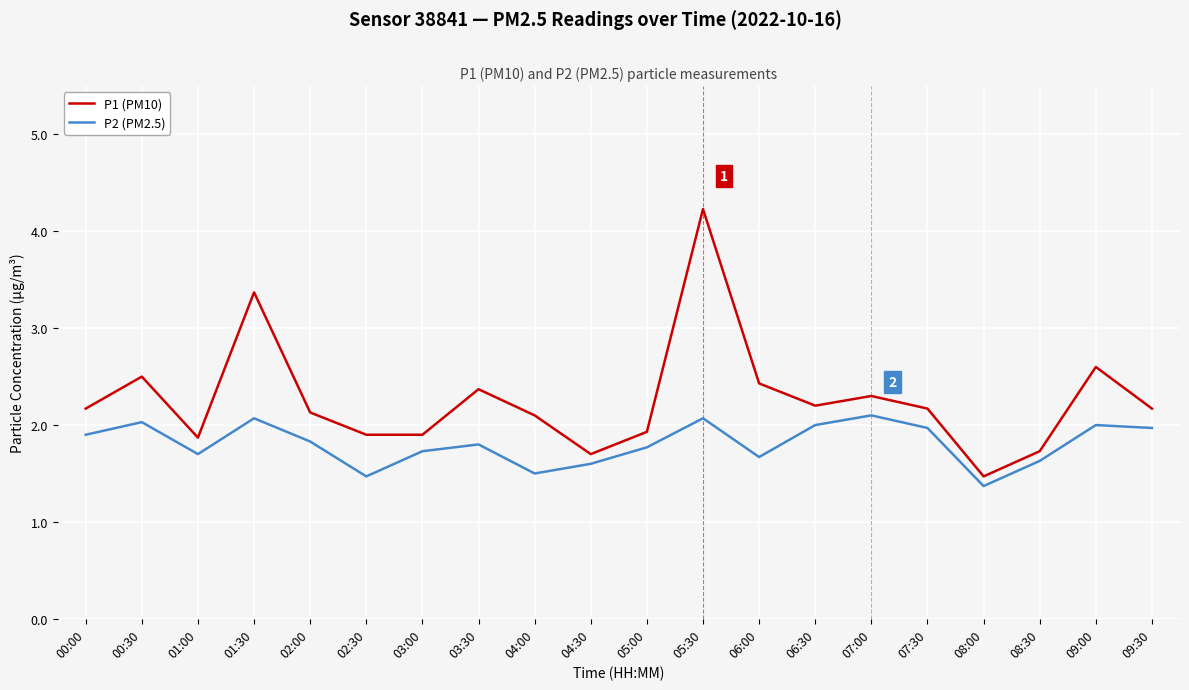

What is the approximate value of P2 (PM2.5) at 07:30?

2.0